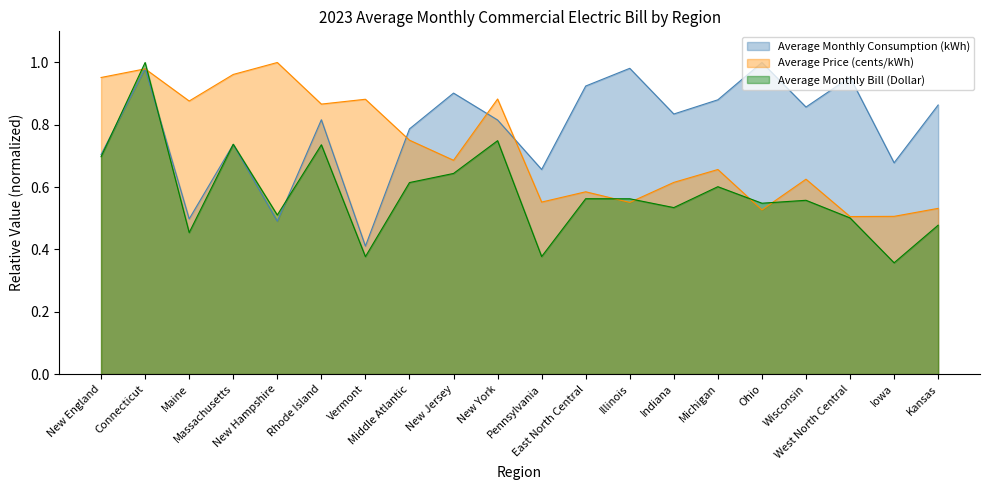

Where is the first local minimum for Average Monthly Consumption (kWh)?

Maine